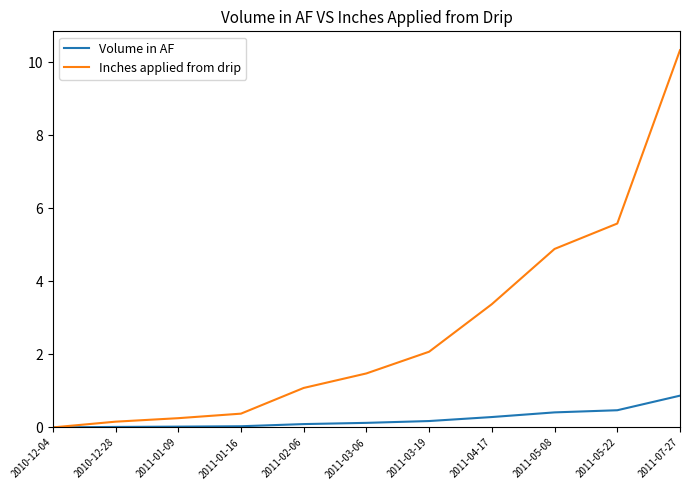

What is the spread (max minus min) of values at 2011-01-09?

0.2